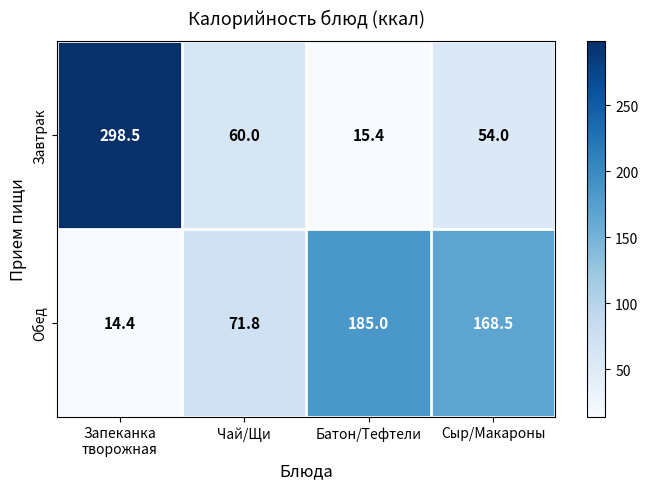

At how many categories does at least one series exceed 235?

1